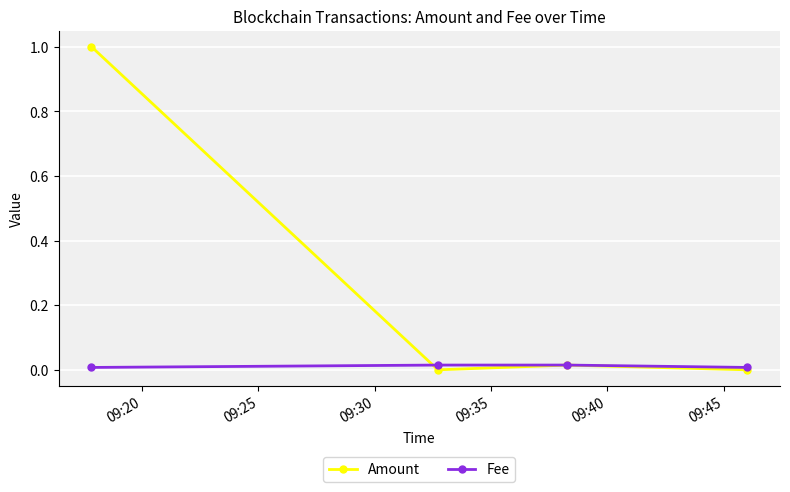

Which series has the largest range (max minus min)?

Amount